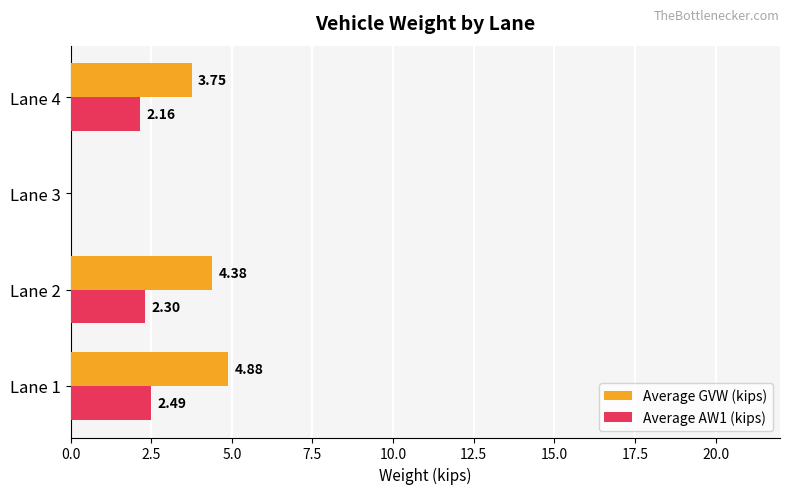

Which series has the largest total across all categories?

Average GVW (kips)